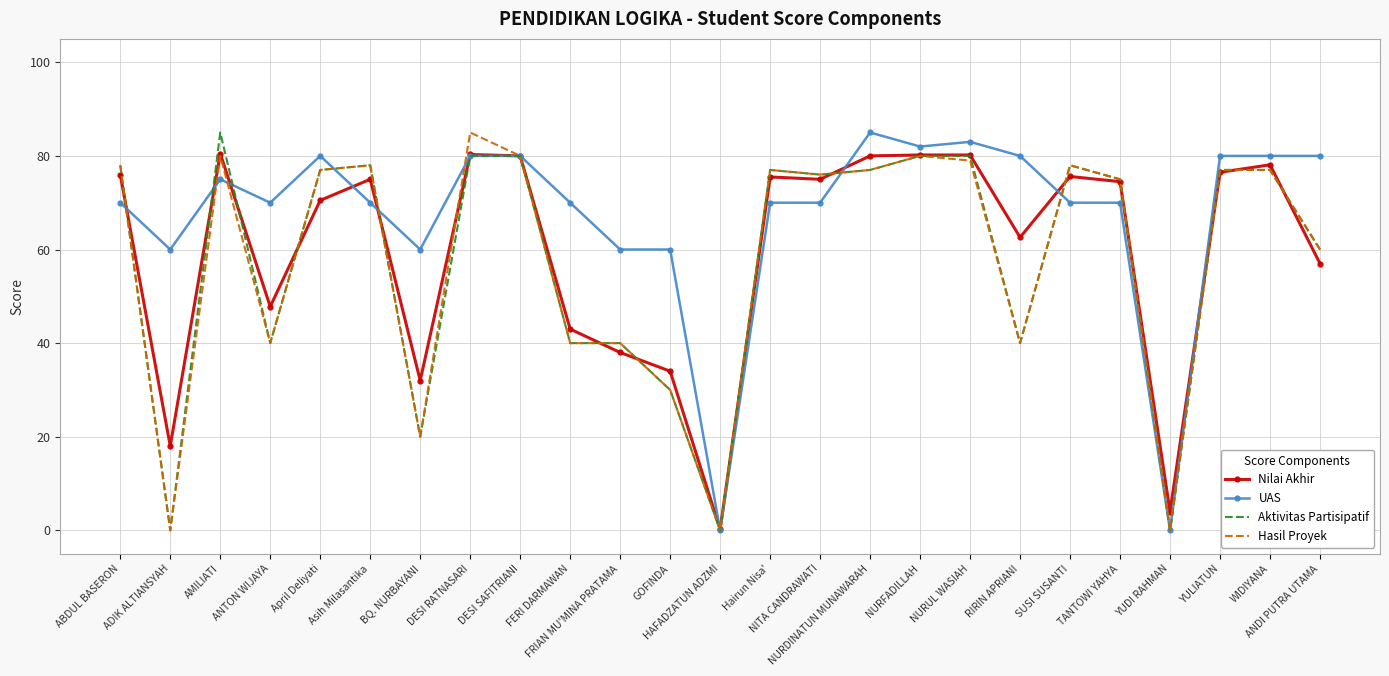

What is the spread (max minus min) of values at HAFADZATUN ADZMI?

0.2